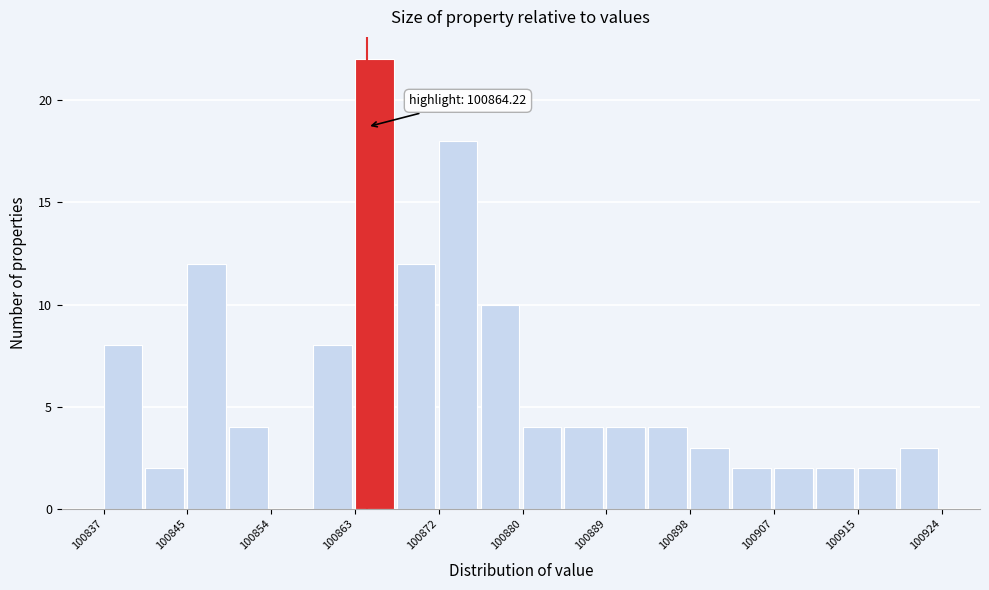

Which range on the x-axis has the tallest bar?

100863 to 100867